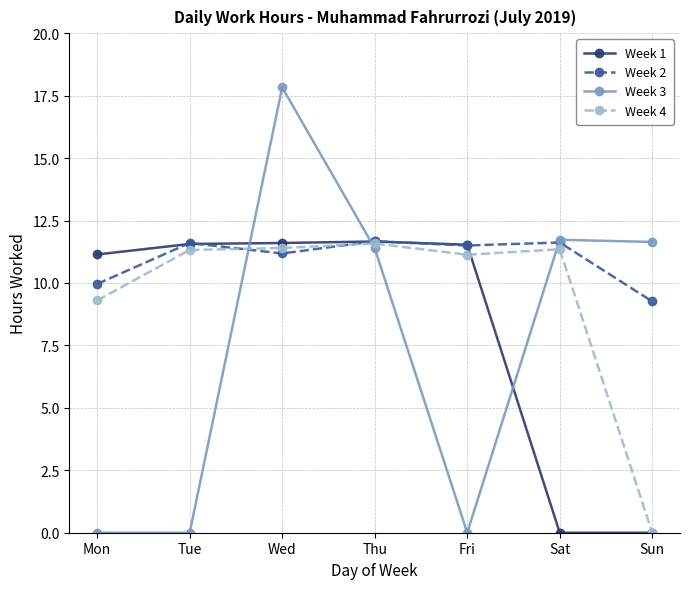

Which series has the largest range (max minus min)?

Week 3